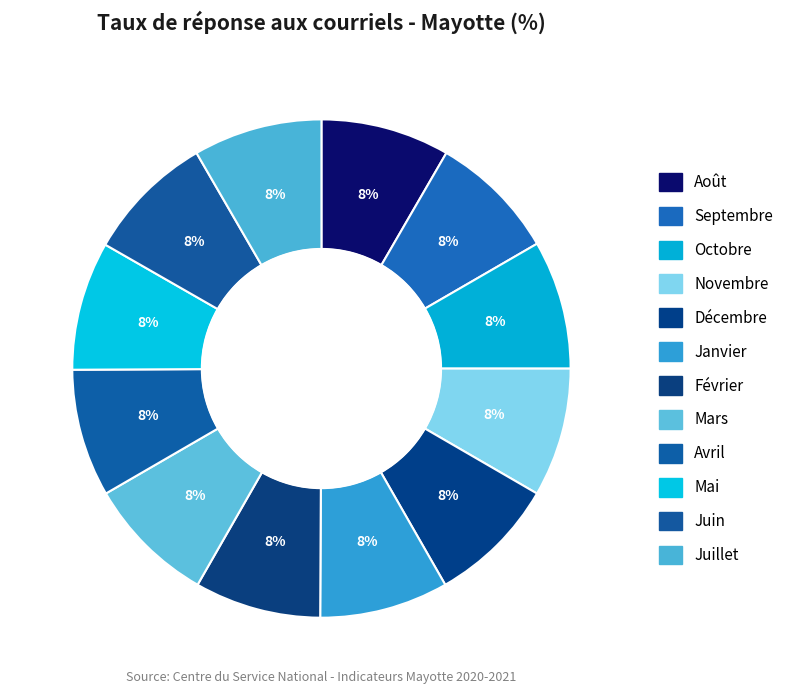

Count the number of slices in the pie.

12